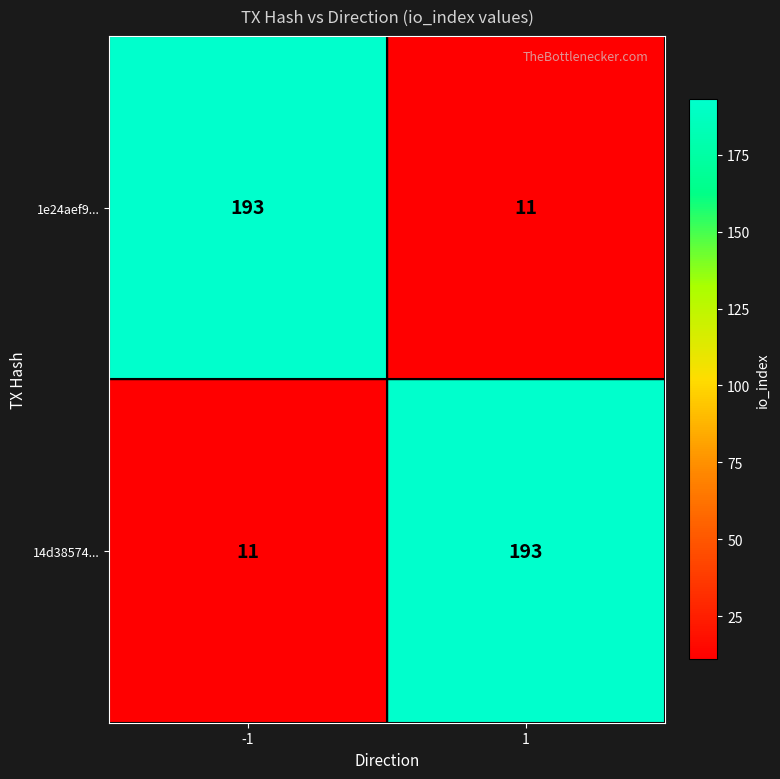

Is the value of 1e24aef9... at -1 greater than the value of 14d38574... at -1?

Yes